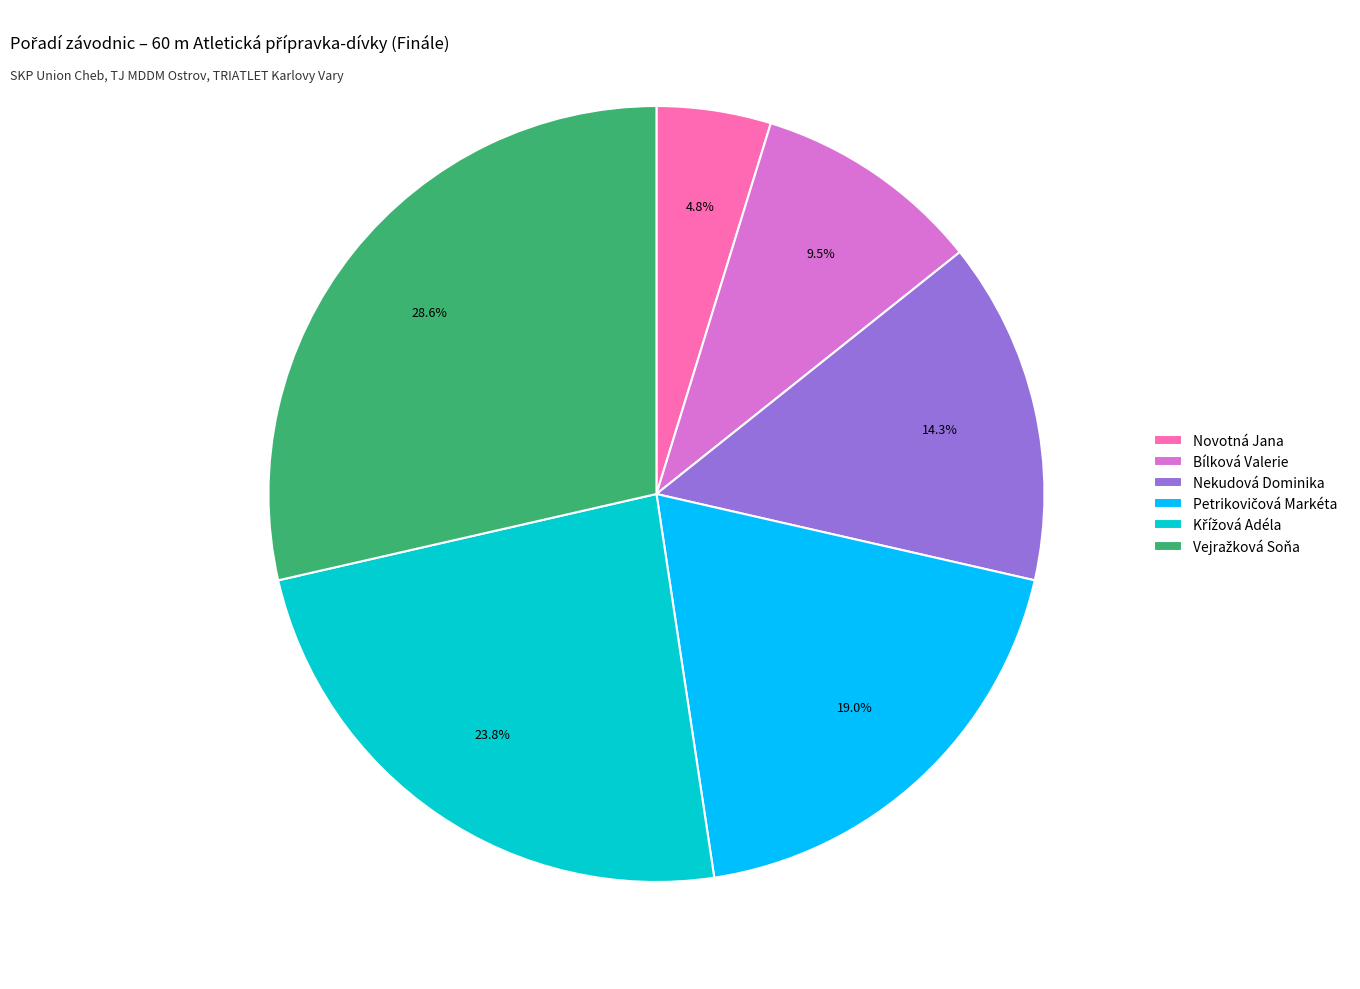

Count the number of slices in the pie.

6